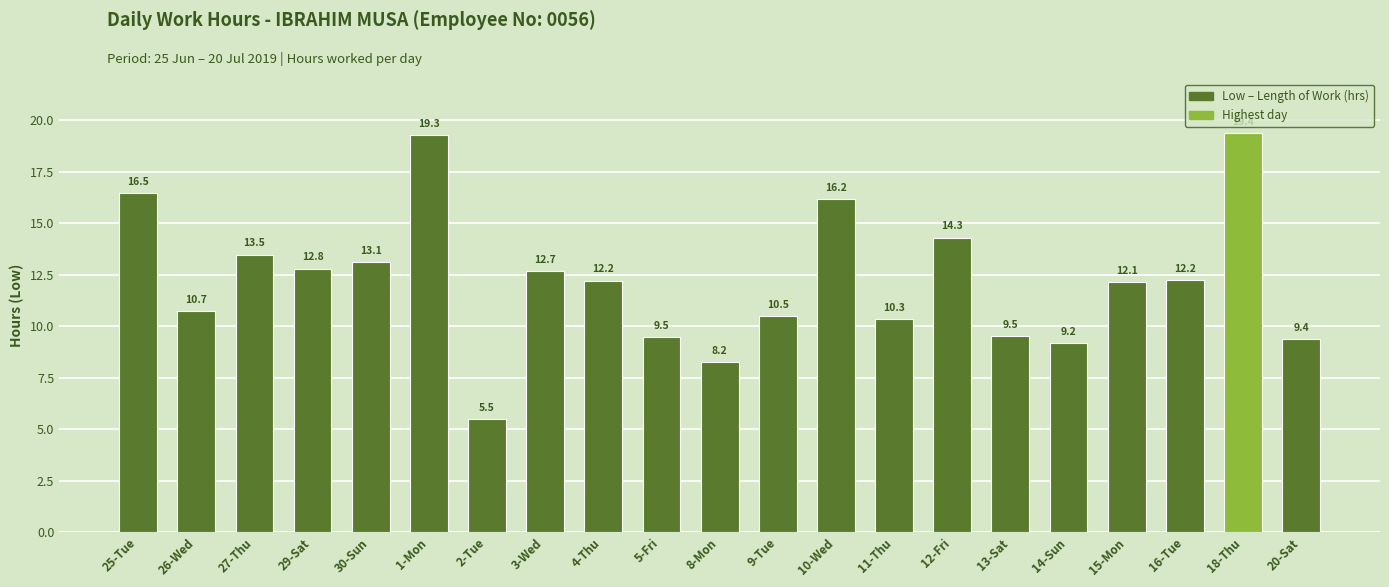

What is the approximate value at 18-Thu?

19.4